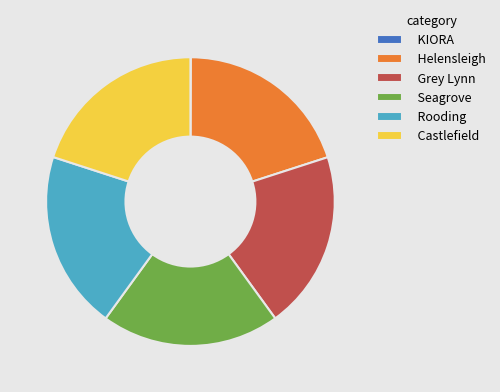

Is it true that Helensleigh is 20% of the pie?

True